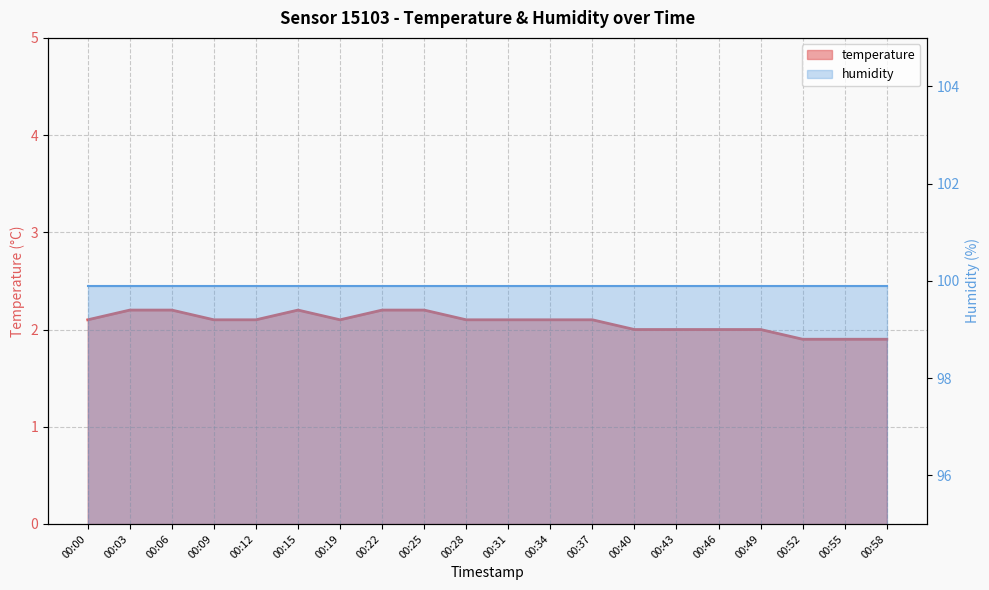

What is the greatest value displayed?

2.2